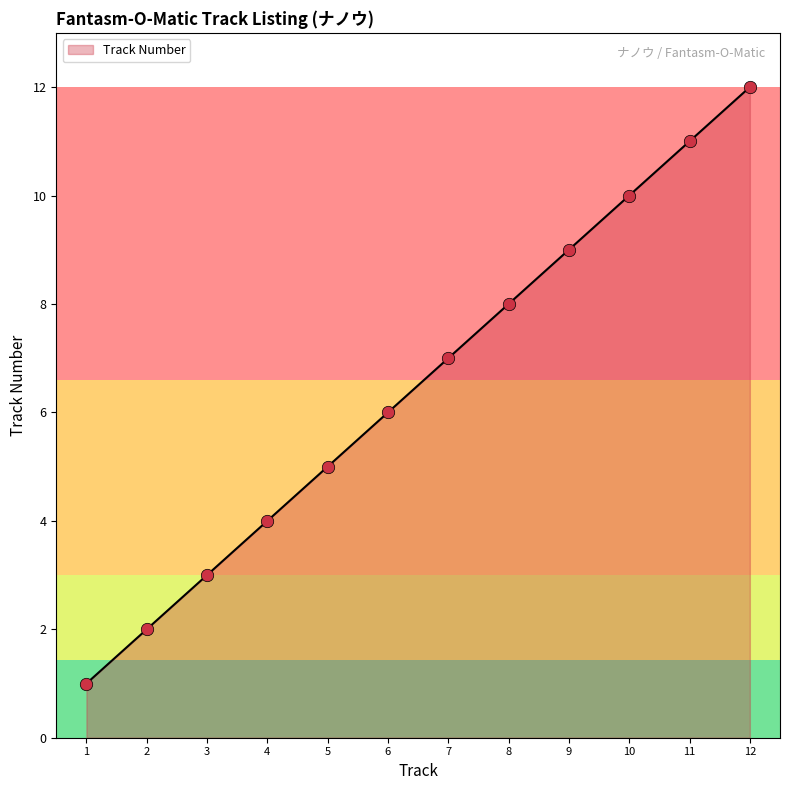

What is the change in value from 4 to 12?

+8